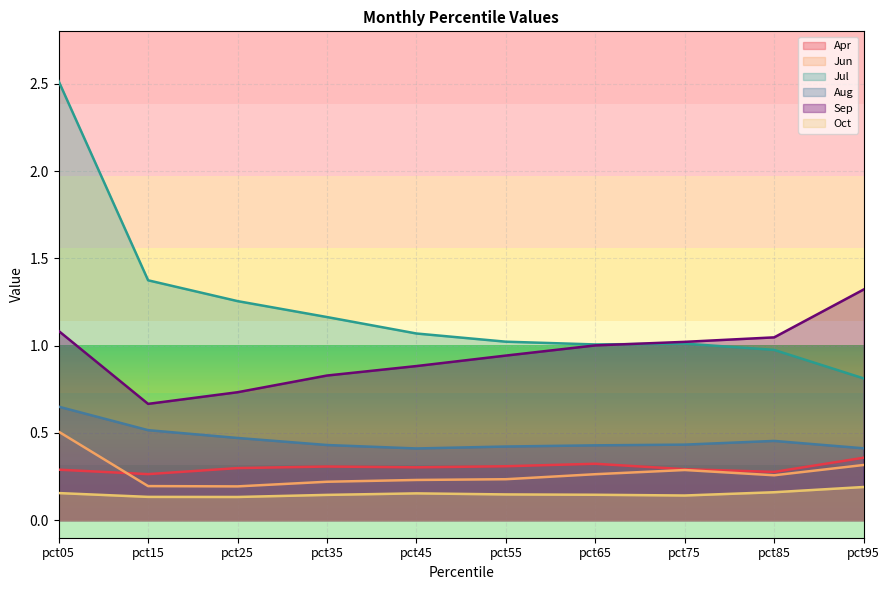

What is the difference between the maximum and minimum values in the Oct series?

0.1